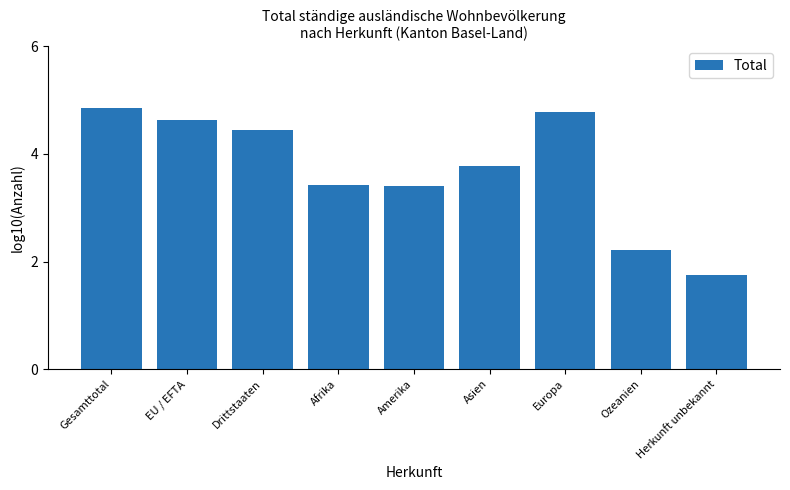

What is the label of the 9th bar from the right?

Gesamttotal